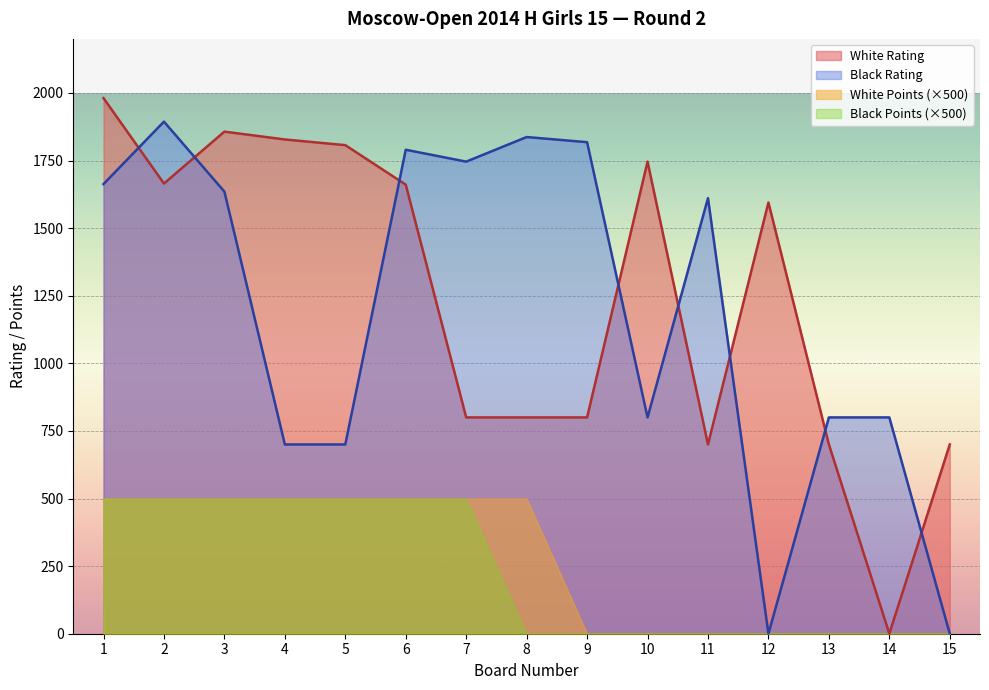

Which series has the widest spread of values?

White Rating